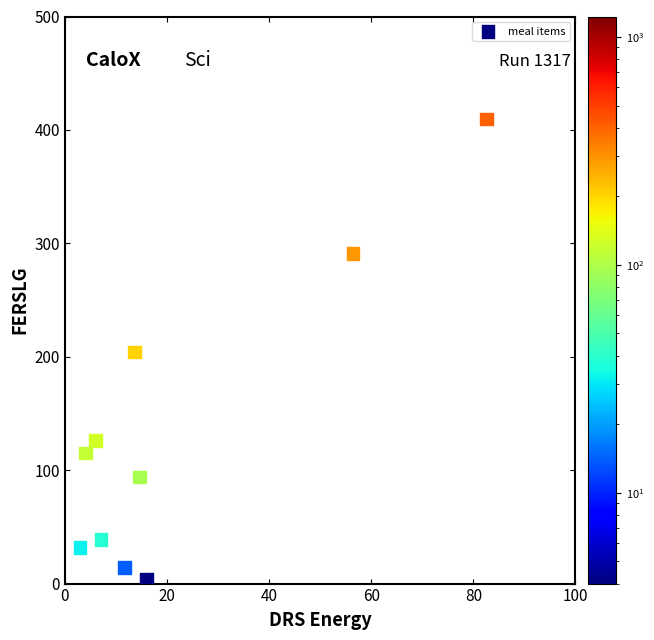

What is the range of Y values (max minus min)?

405.5